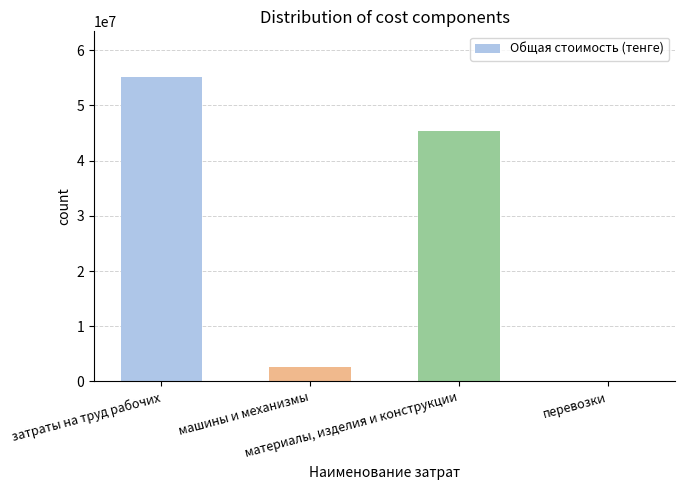

What is the average value?

25770639